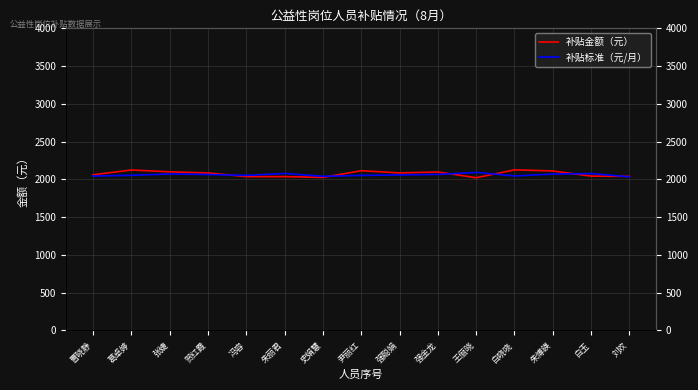

Where is 补贴标准（元/月） nearest to the value 2063?

贺红霞